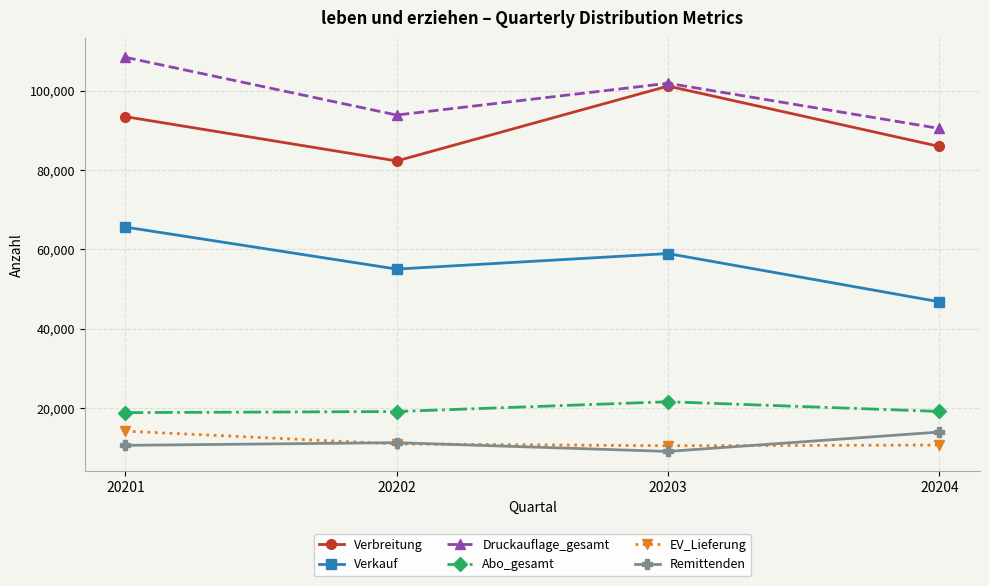

True or false: Abo_gesamt has a value of 21548 at 20203.

True